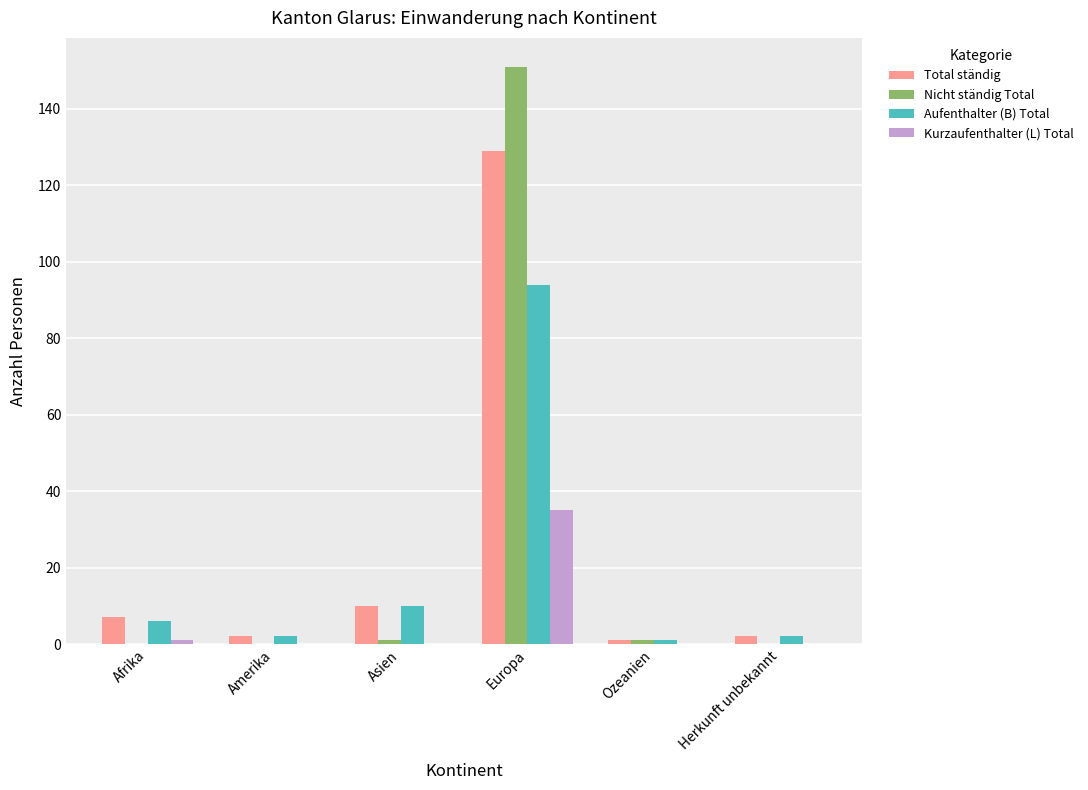

Is the value of Total ständig at Asien greater than the value of Aufenthalter (B) Total at Herkunft unbekannt?

Yes